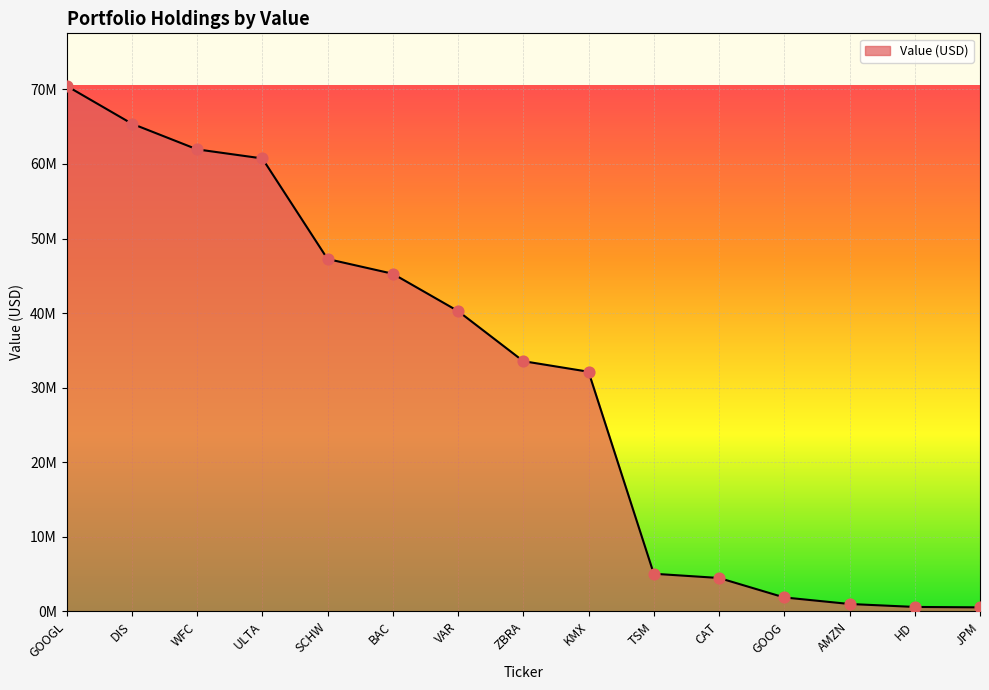

Which has a higher value, VAR or KMX?

VAR